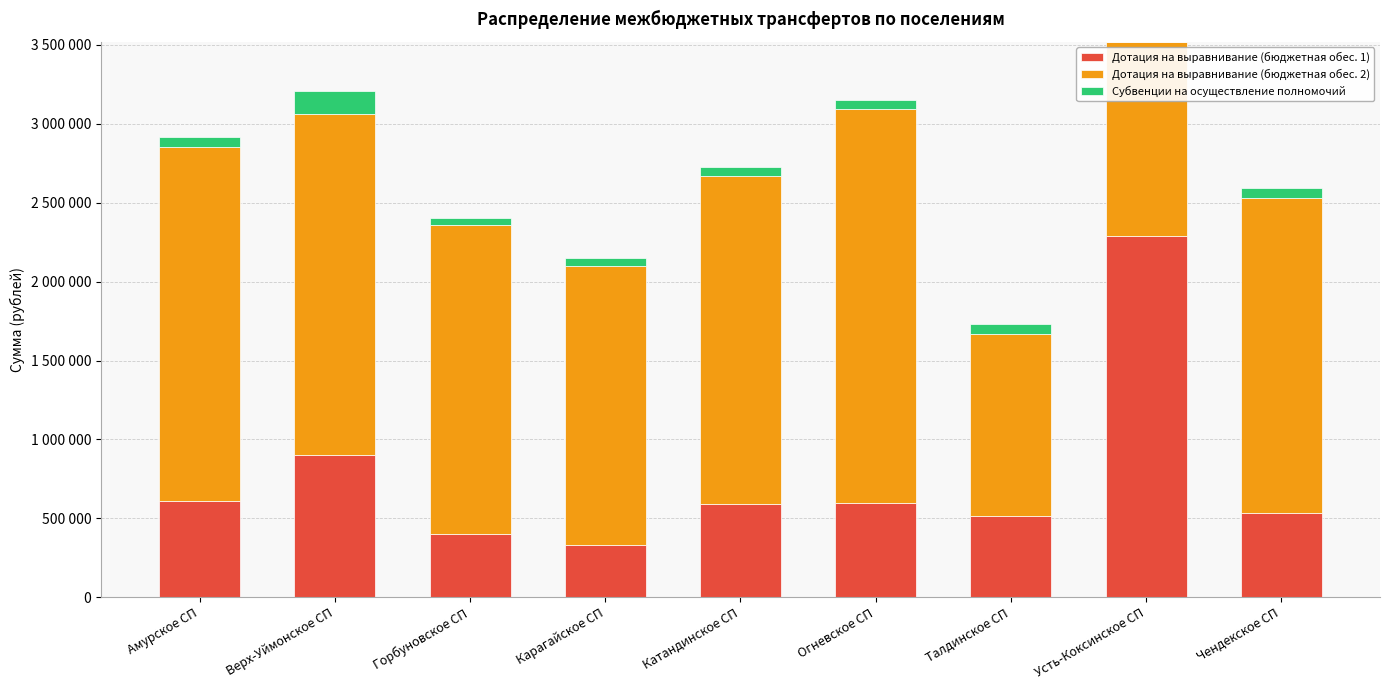

What is the label of the 7th bar from the right?

Горбуновское СП